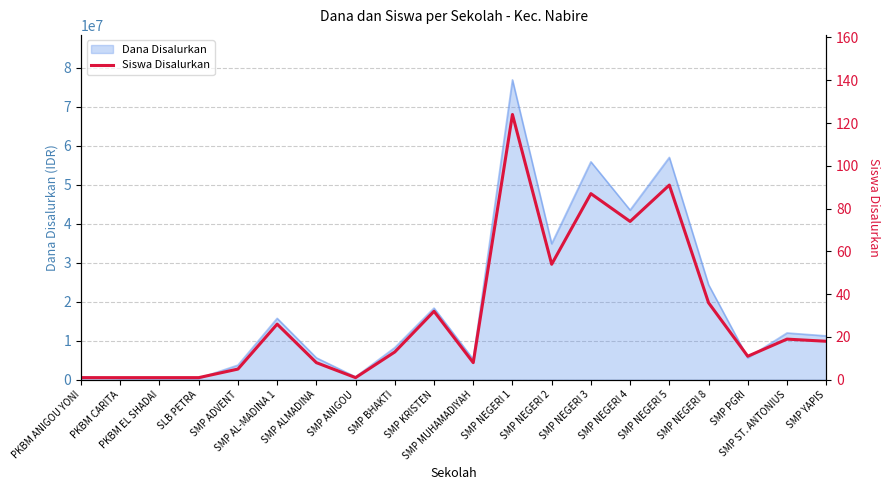

Reading left to right, extract all data points from this chart.

1	1	1	1	5	26	8	1	13	32	8	124	54	87	74	91	36	11	19	18